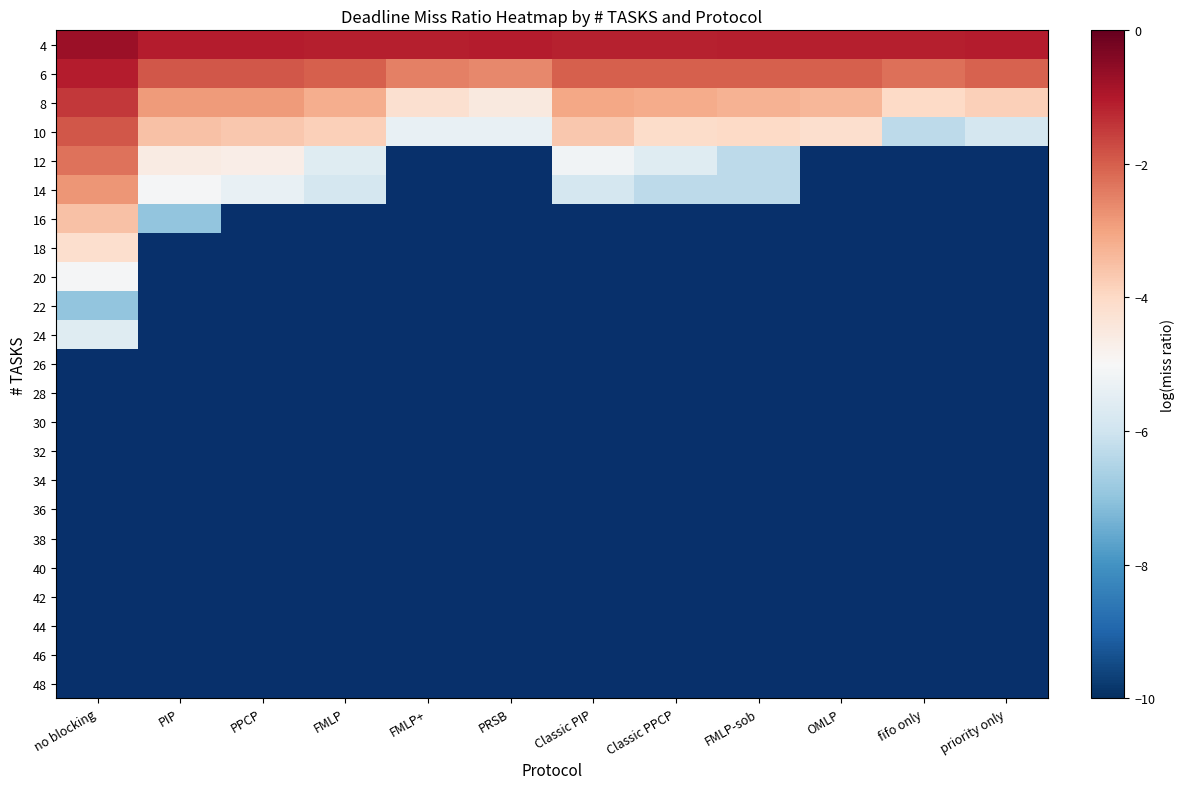

What value does the 10 series have at no blocking?

-1.9